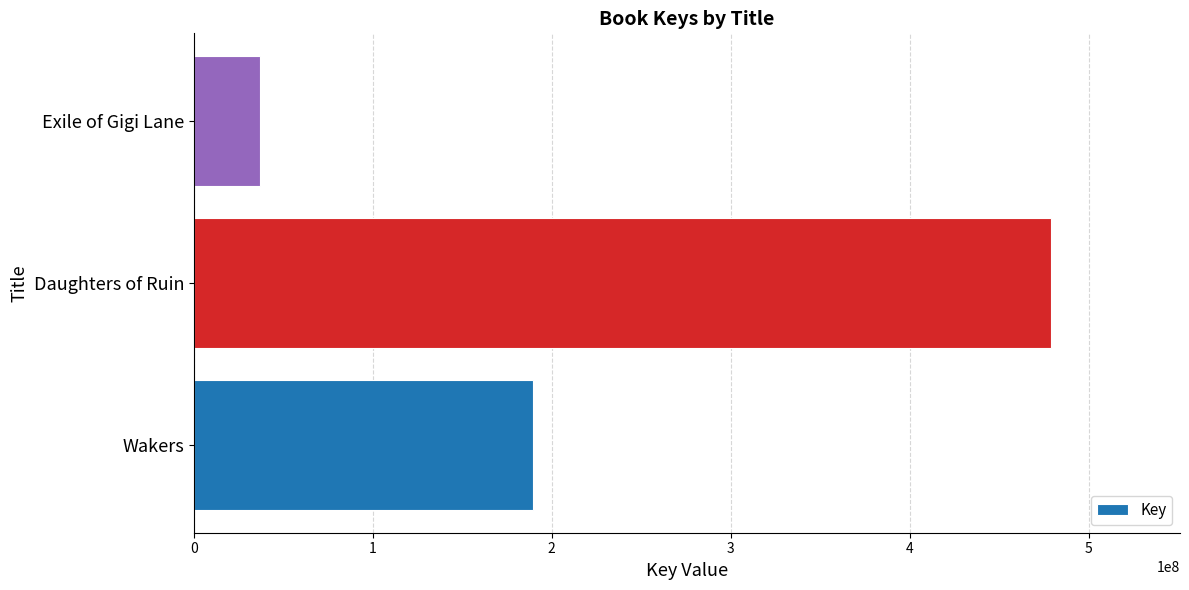

The chart shows a value of 479061364 at Daughters of Ruin. True or false?

True